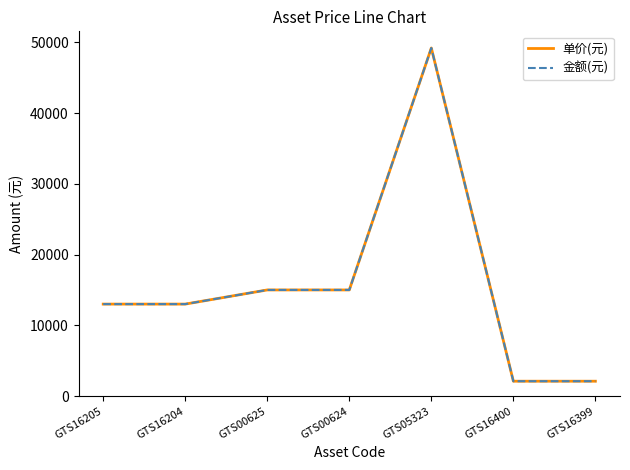

Reading right to left, list all the values displayed in this chart.

单价(元): 2100	2100	49200	15000	15000	13000	13000
金额(元): 2100	2100	49200	15000	15000	13000	13000